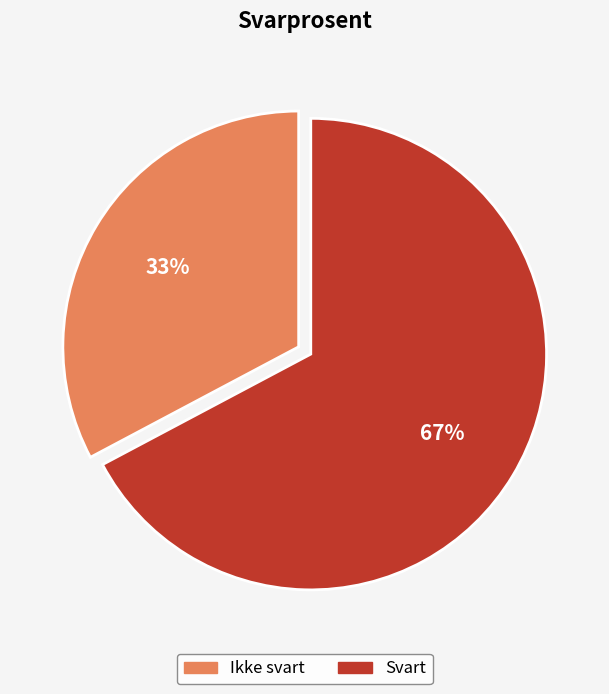

To the nearest percent, what is the difference between the largest and smallest slice percentages?

34%